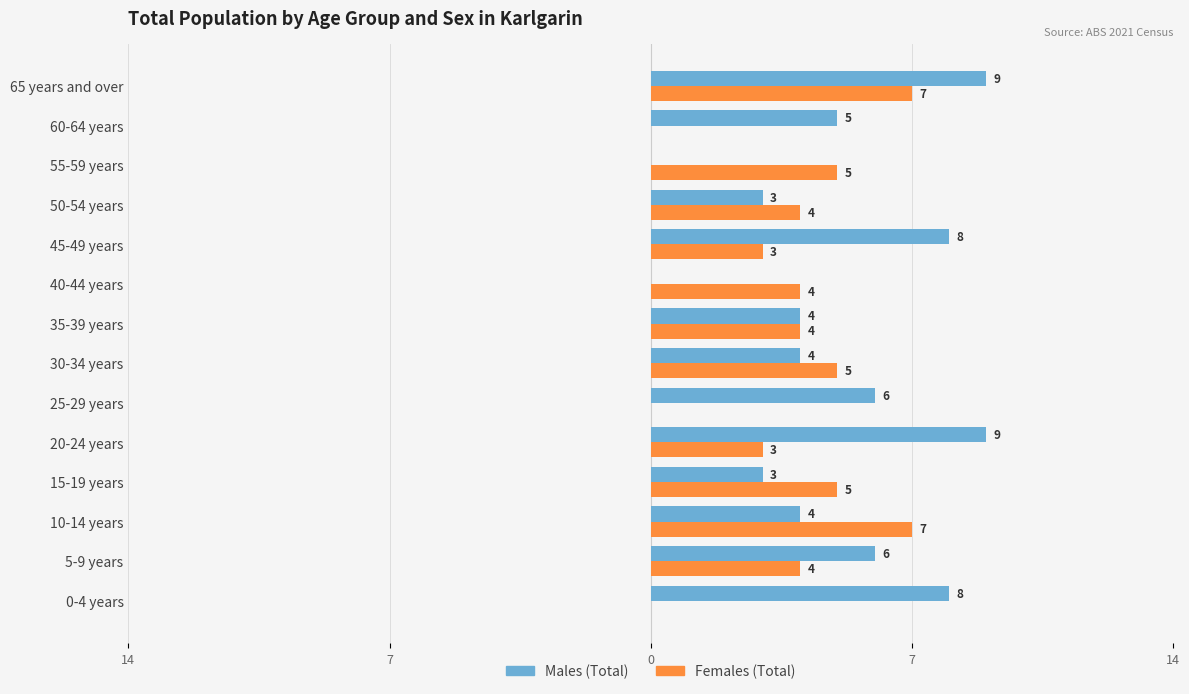

What are all the series names shown in the legend?

Males (Total), Females (Total)